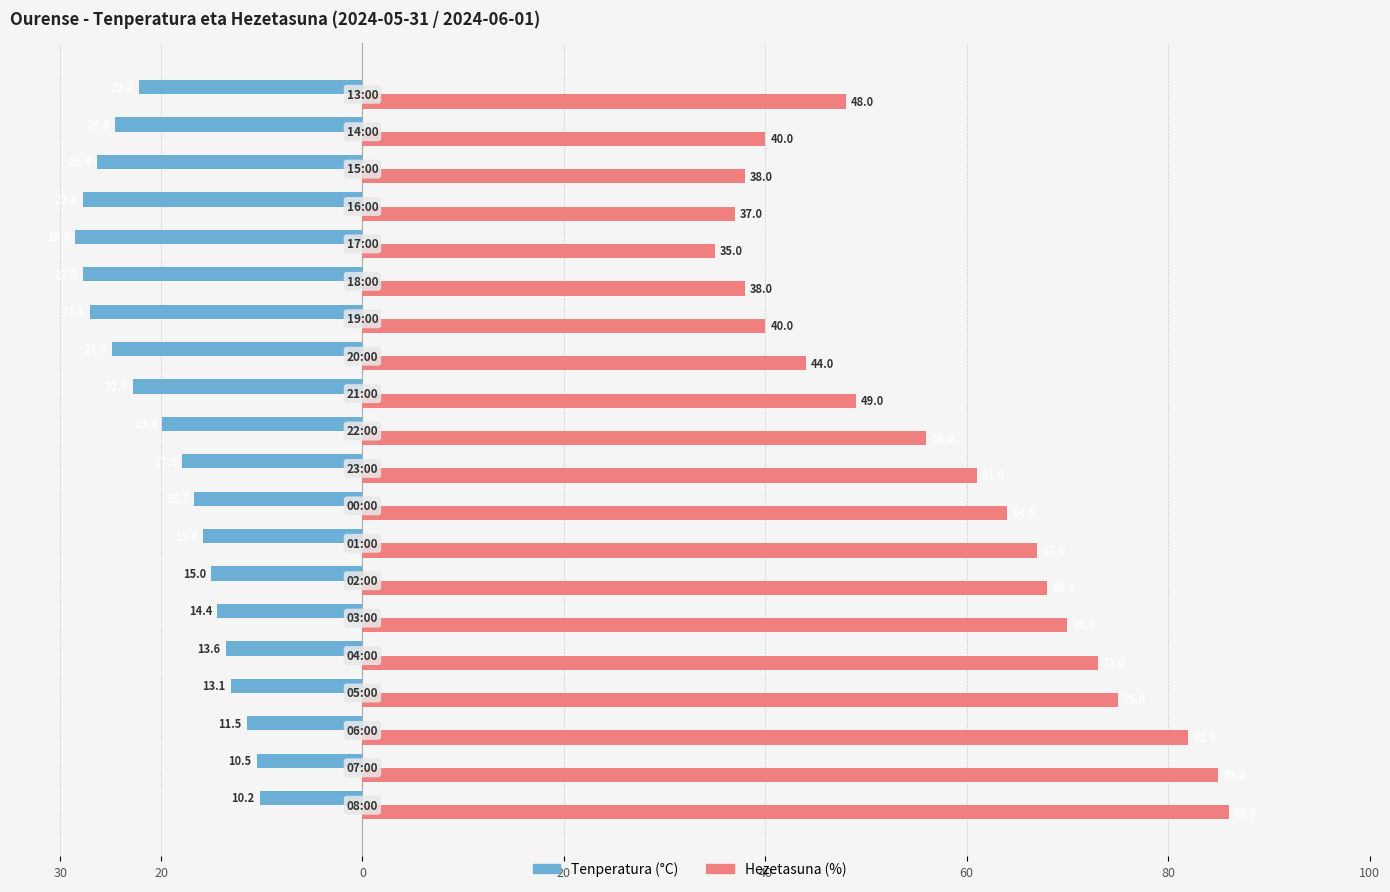

What are all the series names shown in the legend?

Tenperatura (°C), Hezetasuna (%)